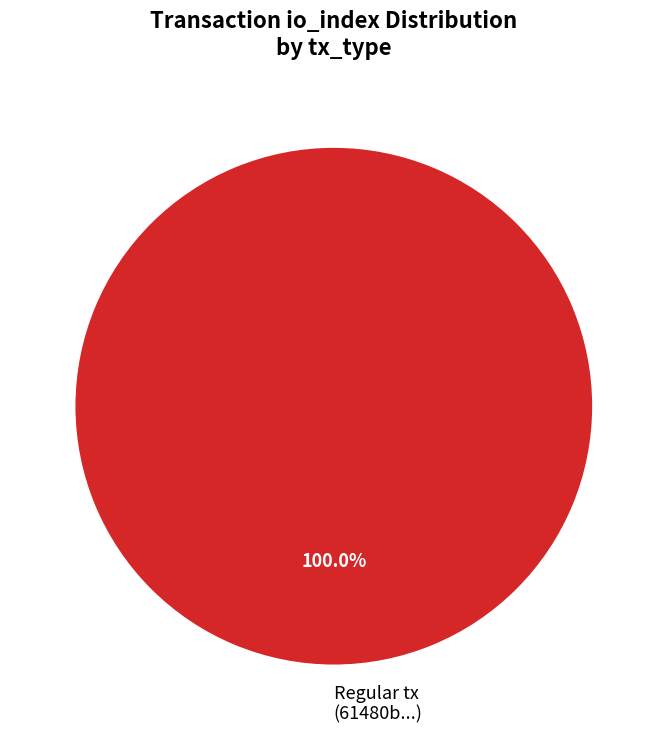

Rank the categories by value from highest to lowest.

Regular tx (61480b...)